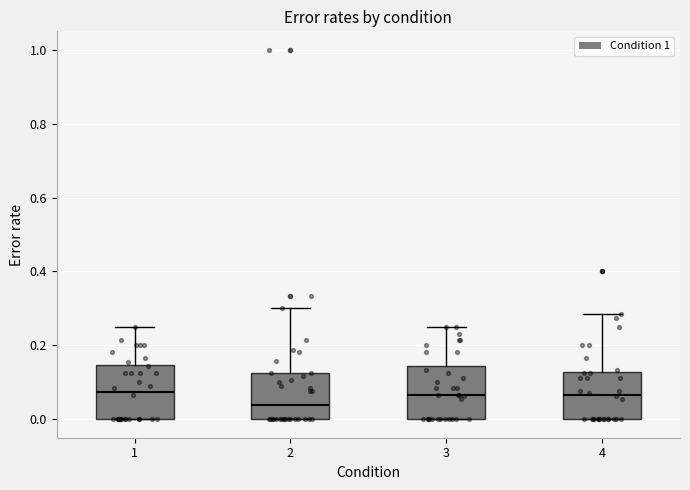

Where does the median line of the box at x = 4 sit on the y-axis? The values are not printed on the chart, so give them approximately, as read against the axis.

0.06